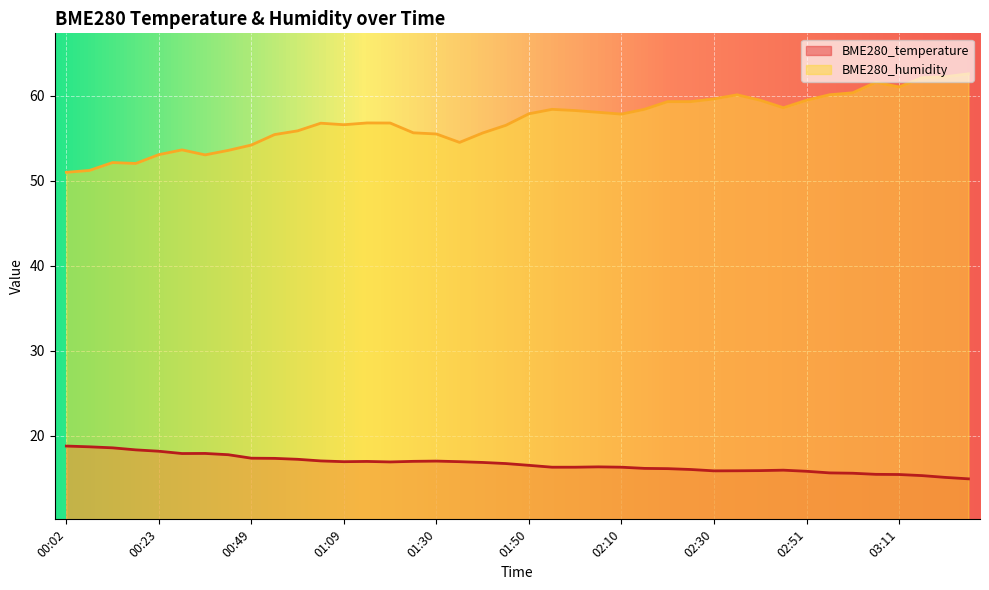

At how many categories does at least one series exceed 29?

40